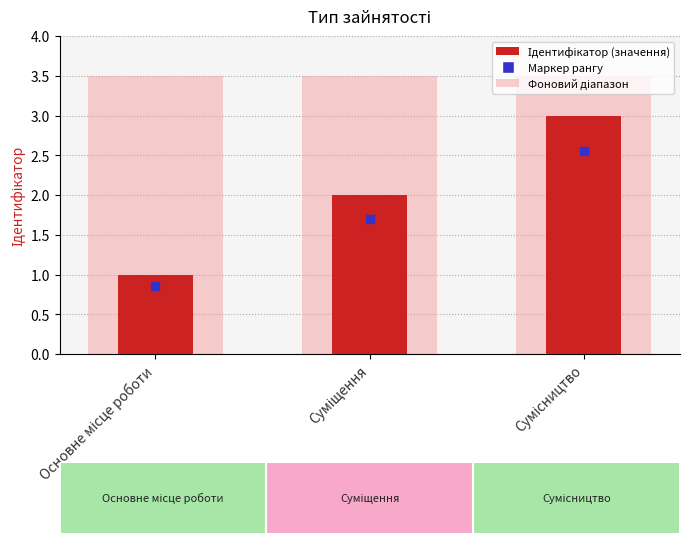

Approximately how many times larger is the value at Сумісництво compared to Основне місце роботи?

3.0